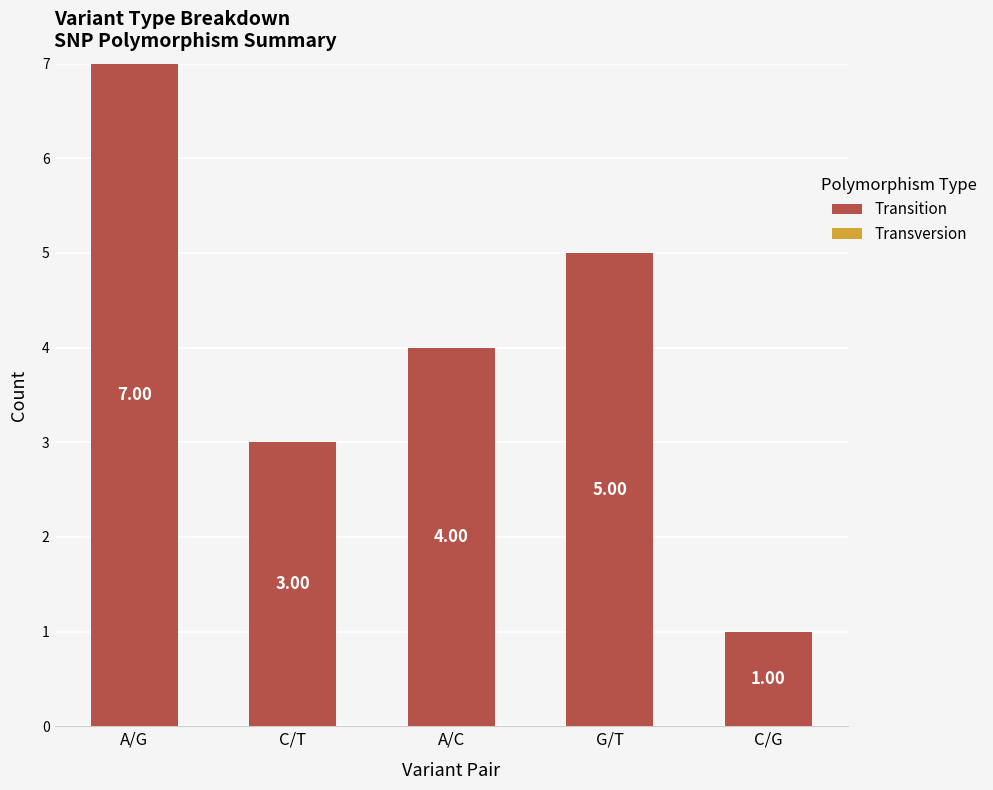

Which category has the lowest value across all series?

C/G